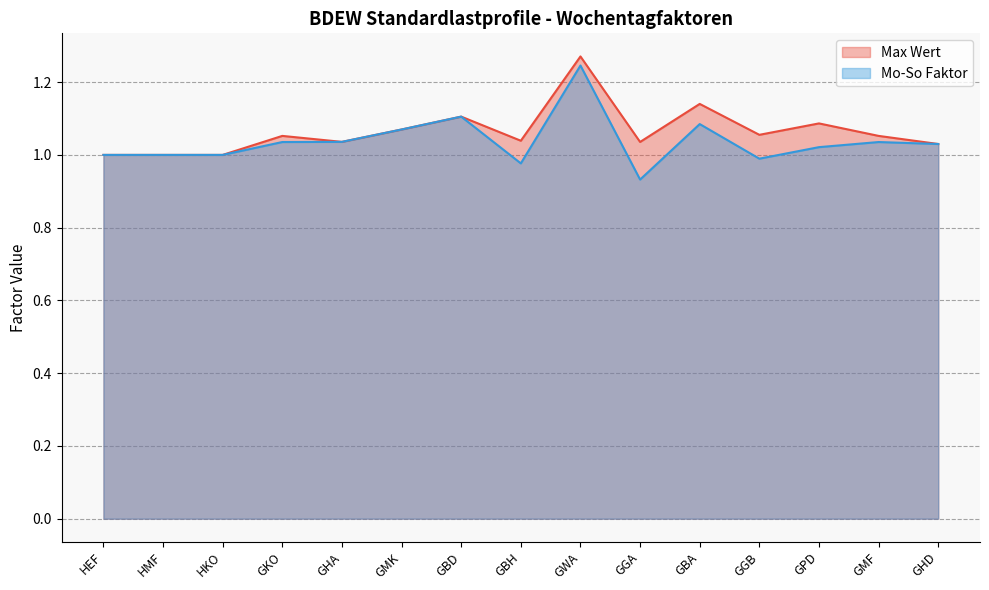

What are all the series names shown in the legend?

Max Wert, Mo-So Faktor